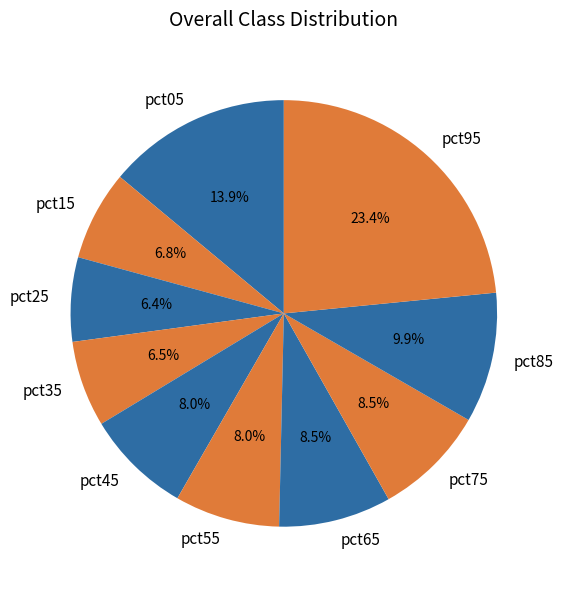

To the nearest percent, what portion does pct45 represent?

8%